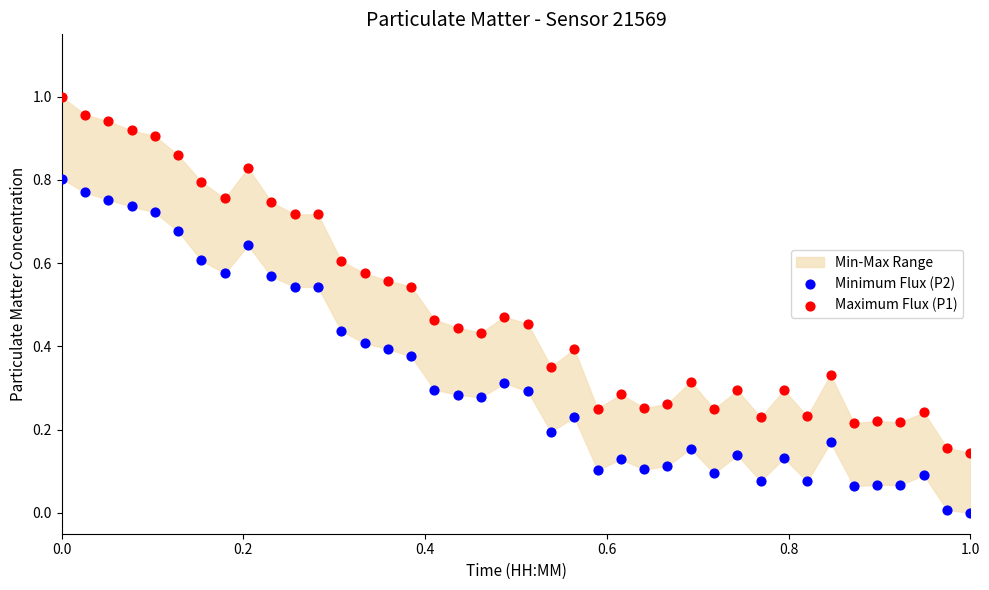

Which series reaches the minimum Y coordinate?

Minimum Flux (P2)